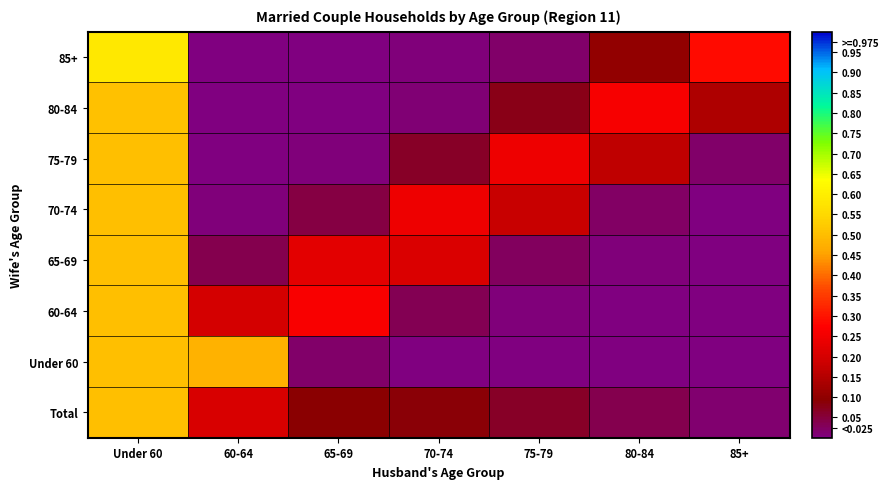

At how many categories does at least one series exceed 0?

7